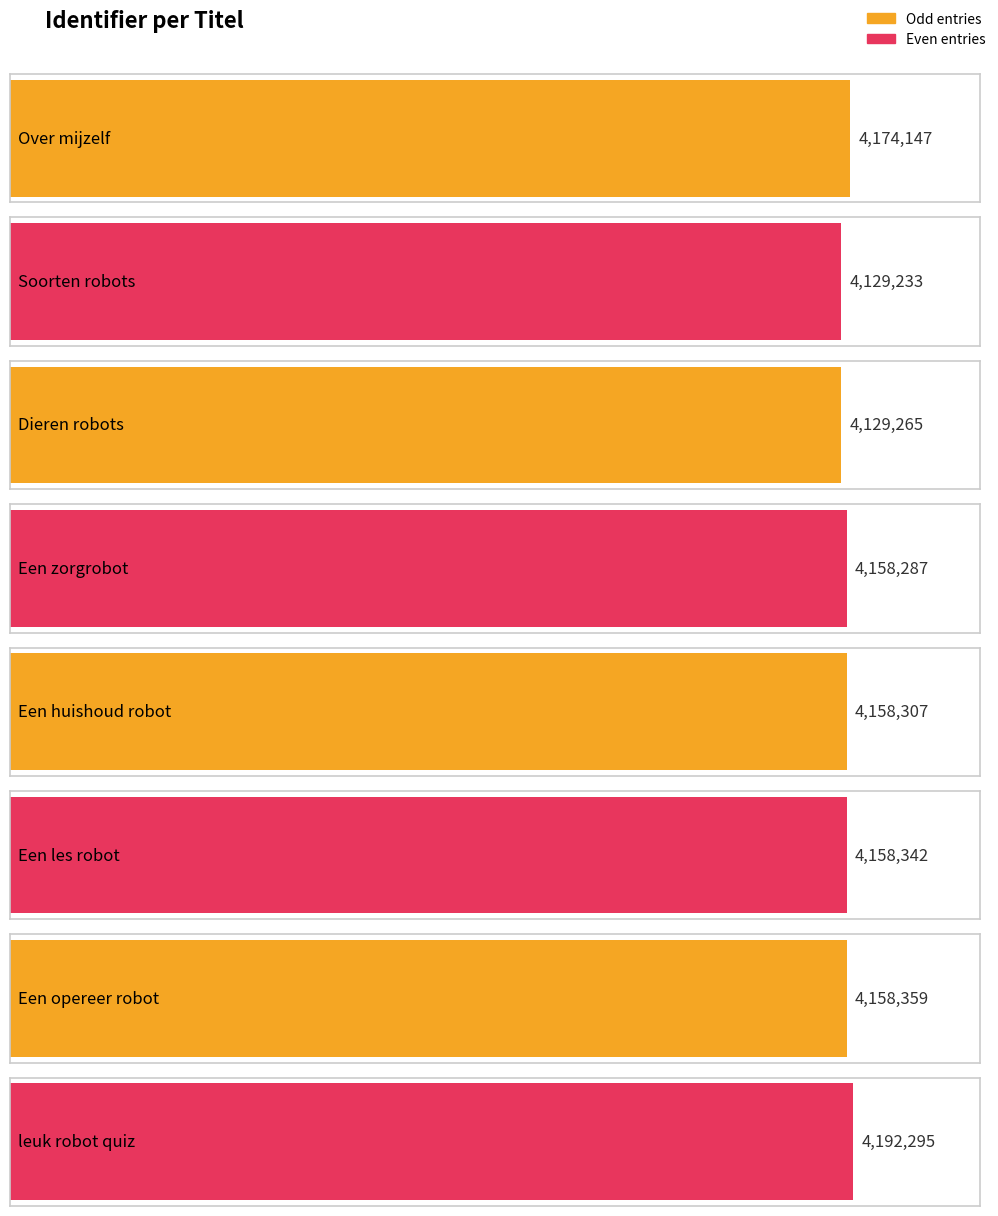

How many bars are there in total?

8